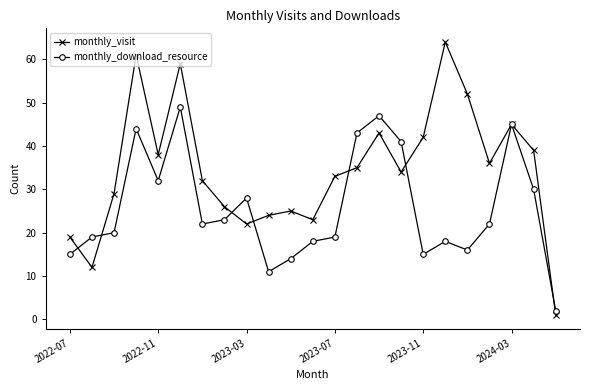

True or false: monthly_download_resource has more than 1 points higher than both neighbors.

True